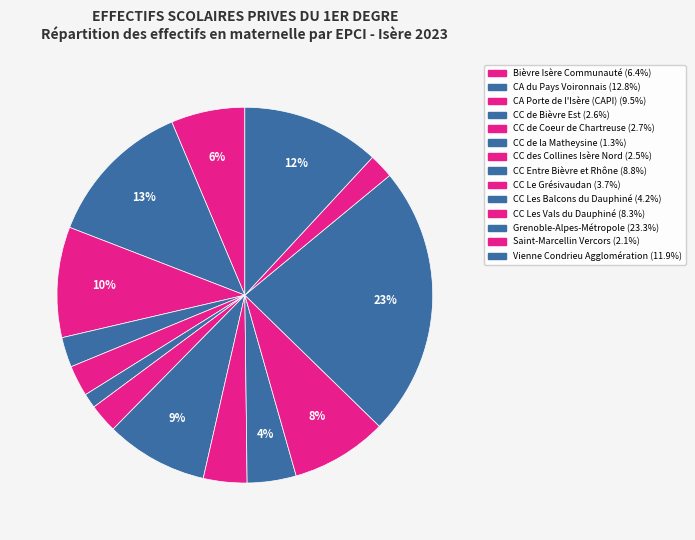

To the nearest percent, what is the average slice percentage?

7%